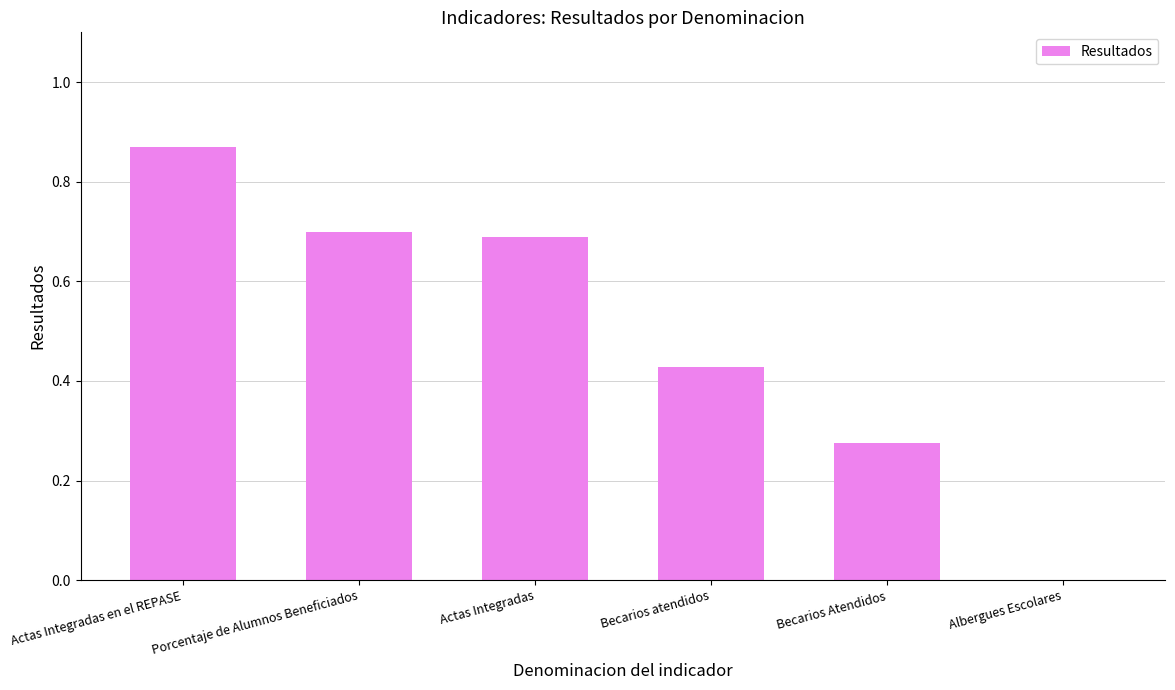

Is it true that the value at Actas Integradas is 0.2?

False